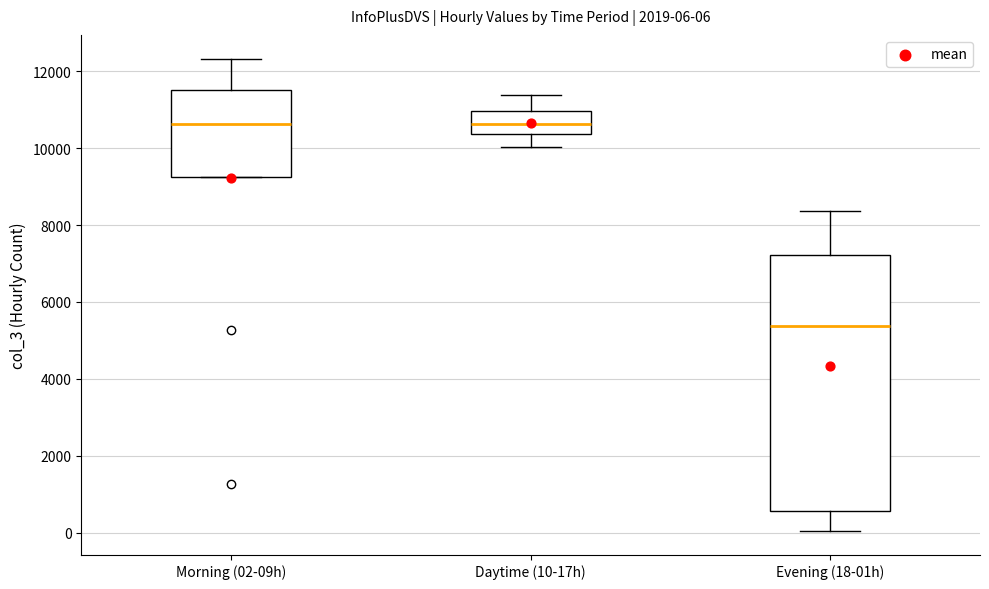

Which box is the tallest, from its lower edge to its upper edge?

Evening (18-01h)